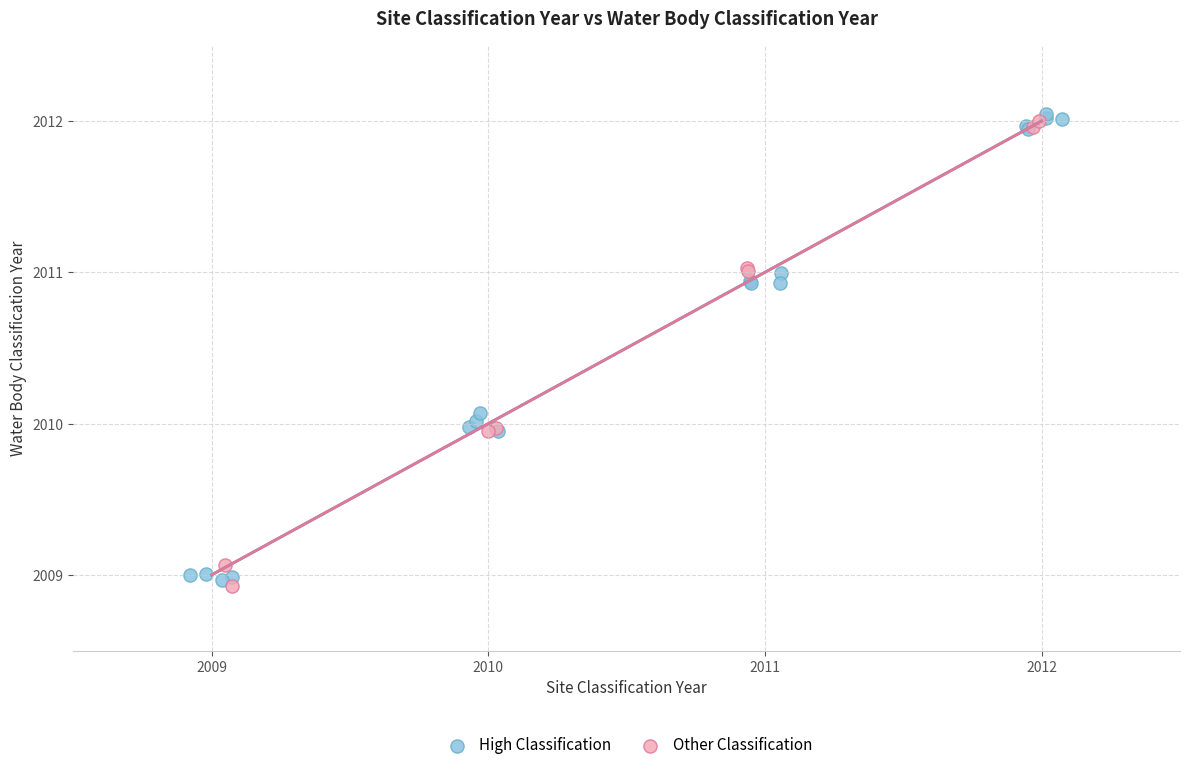

Which series reaches the minimum Y coordinate?

Other Classification